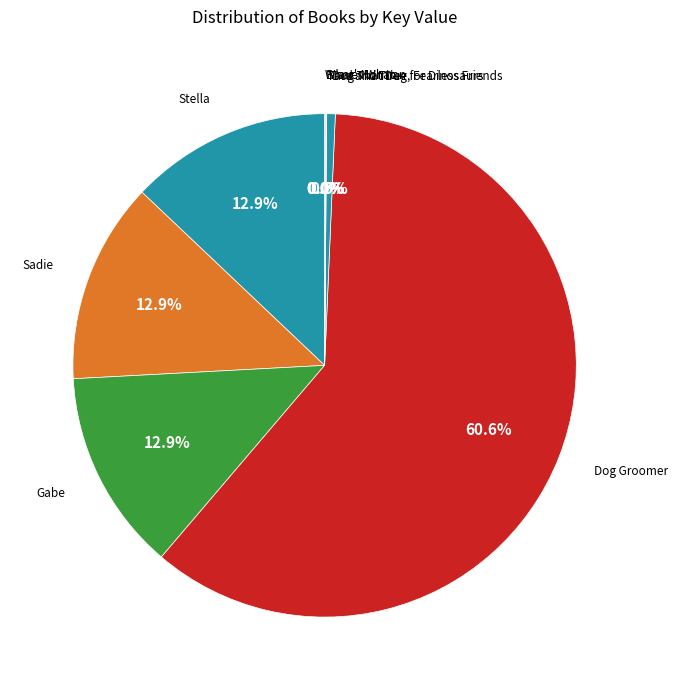

Is the sum of Sadie and Dog That Dug for Dinosaurs greater than half?

No